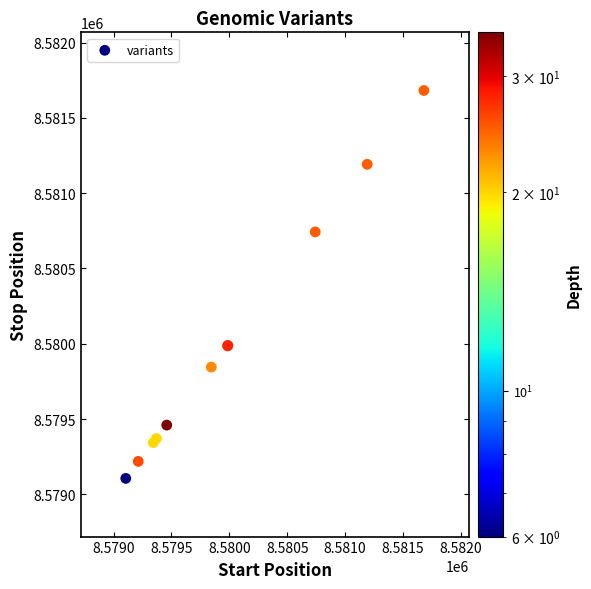

What Y value in the scatter plot is closest to 8580394?

8580743